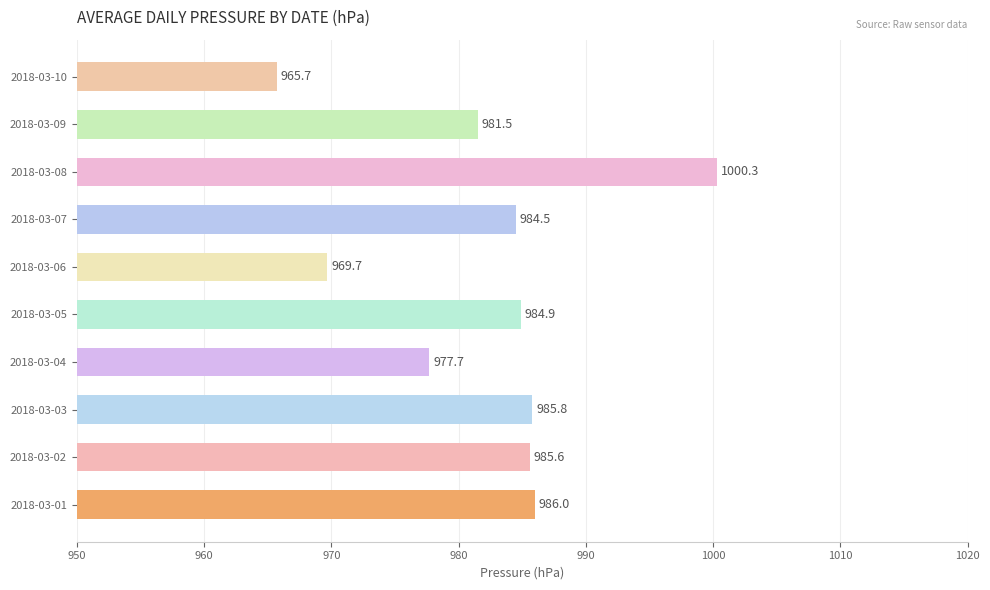

How many data points are above 984?

6